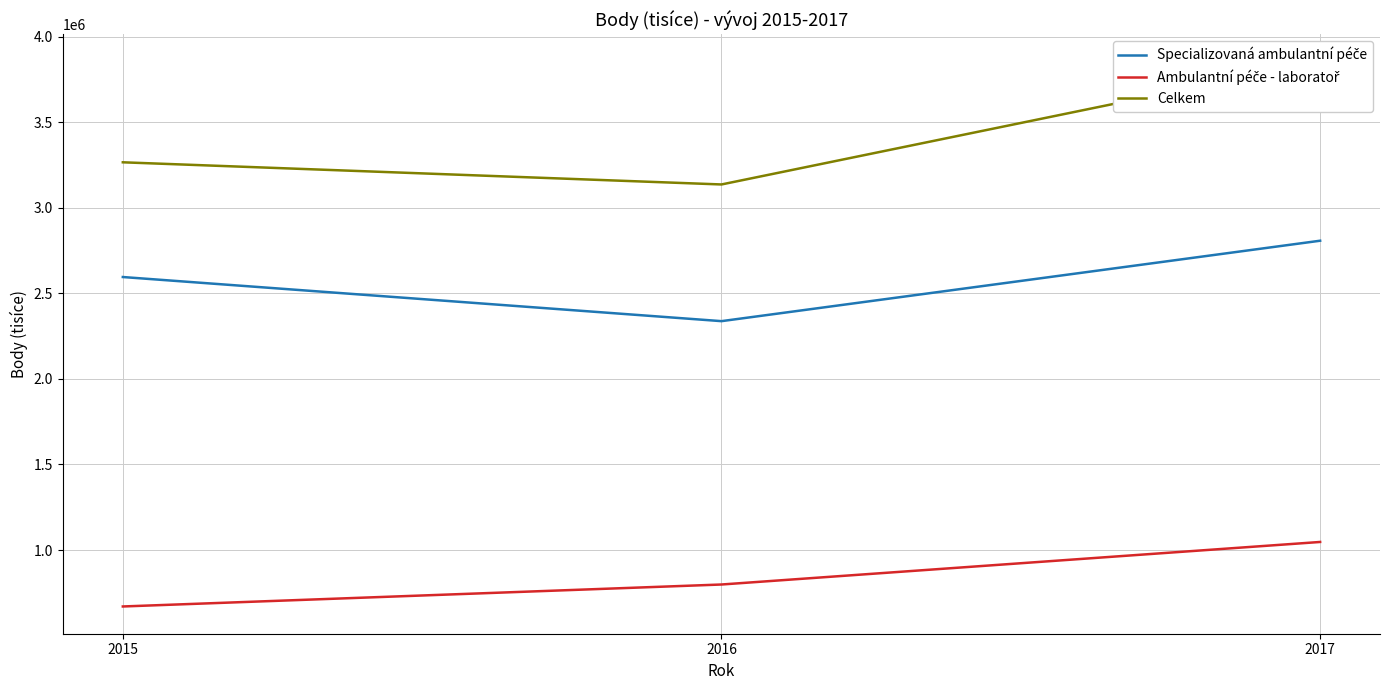

List the series in order of their overall mean, highest first.

Celkem, Specializovaná ambulantní péče, Ambulantní péče - laboratoř